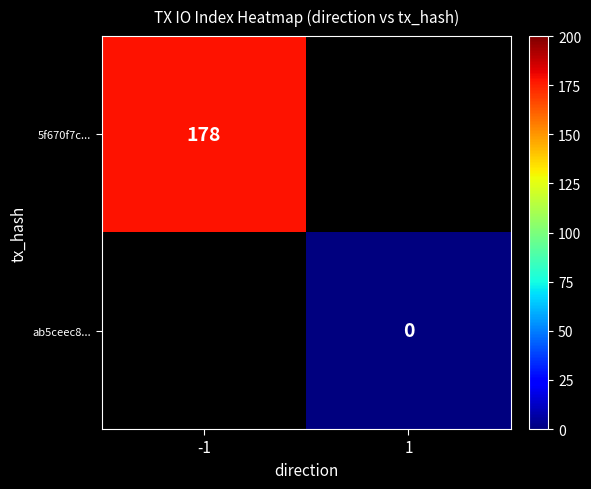

The 5f670f7c... series shows 46 at -1. True or false?

False